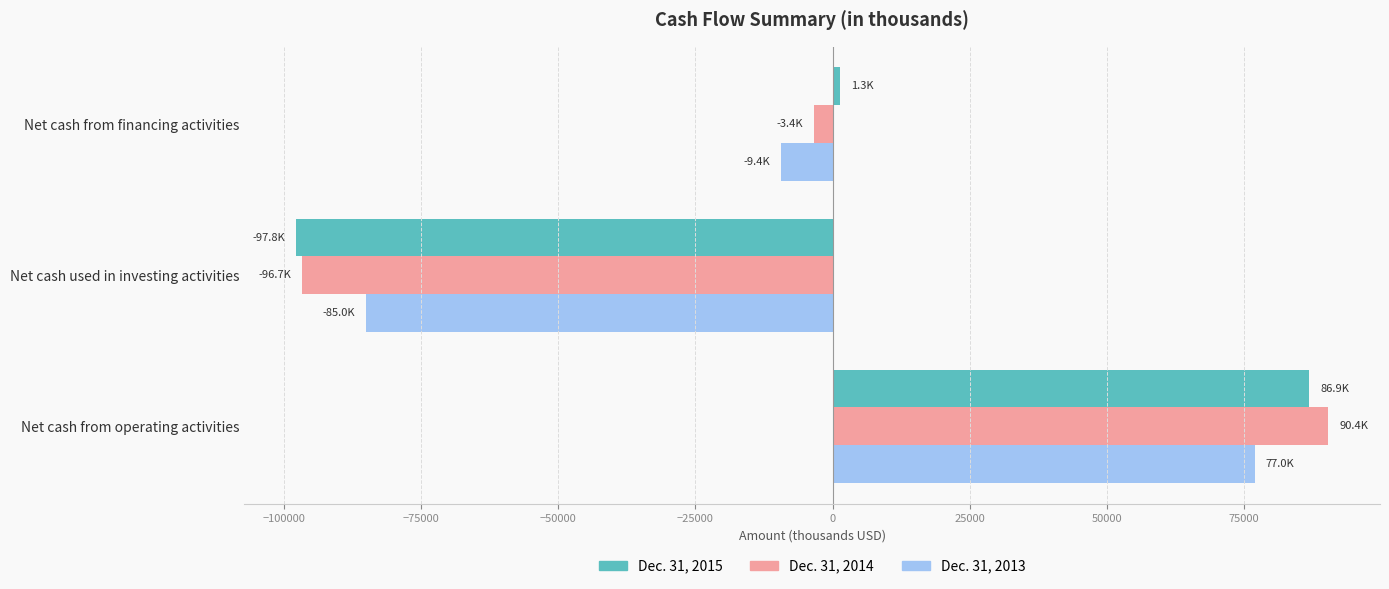

What is the greatest value displayed?

90403